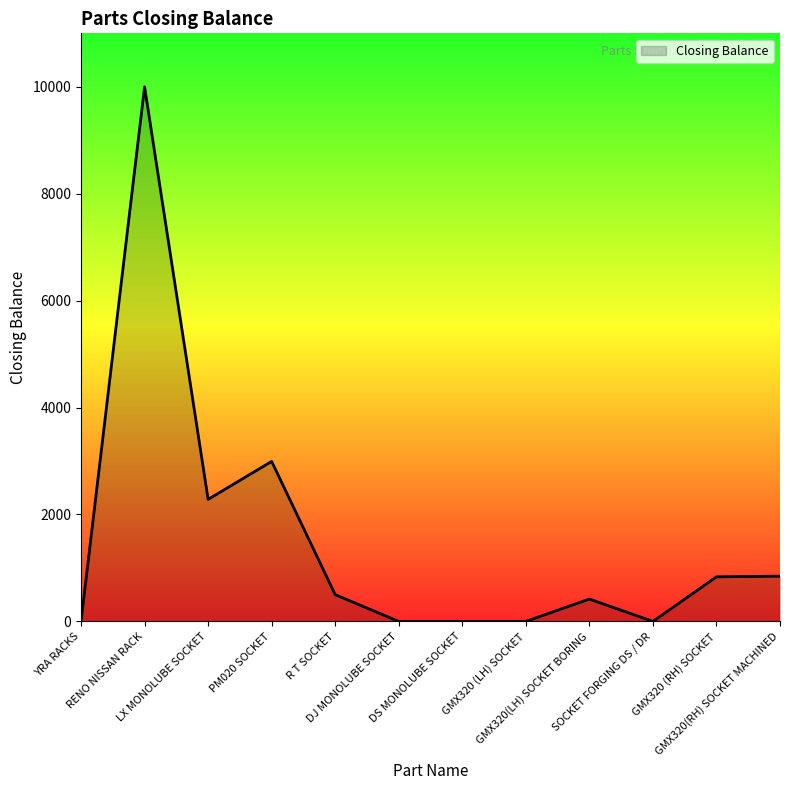

What is the difference between the maximum and minimum values?

9999